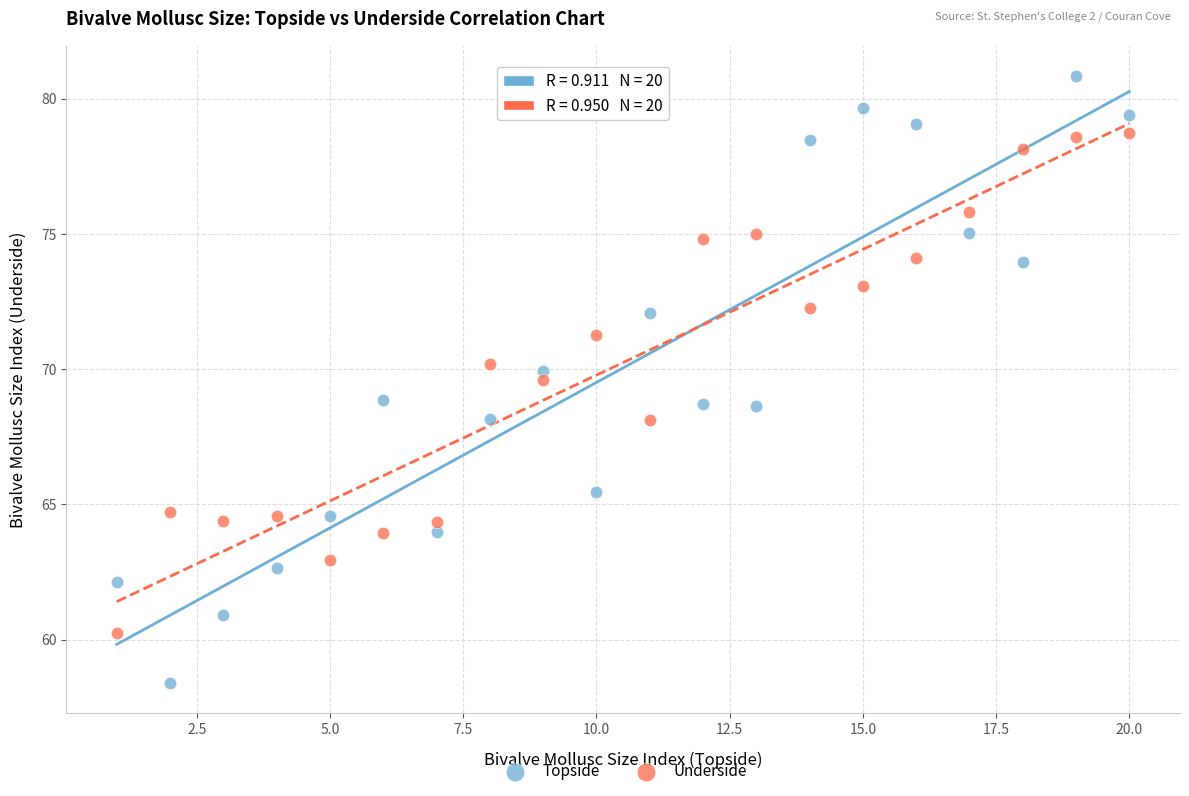

Which series has the largest Y range (max minus min)?

Topside